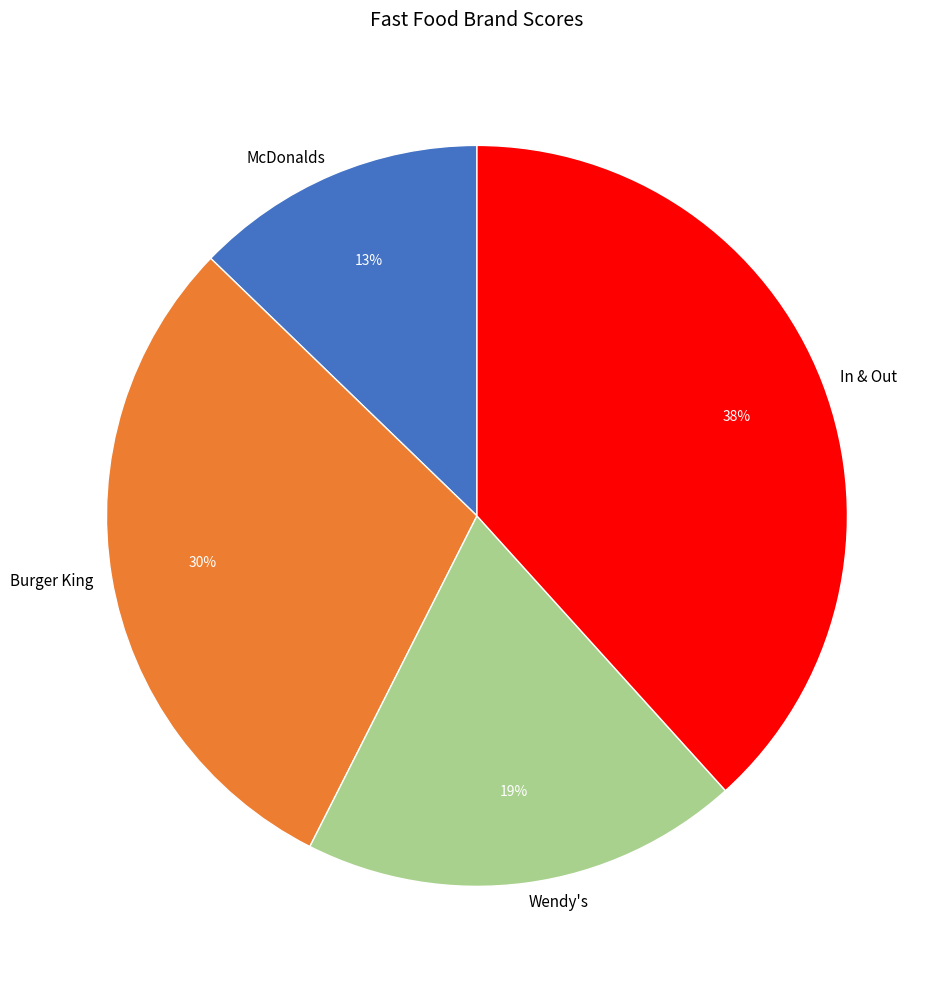

Combined, do Burger King and In & Out account for over 50%?

Yes